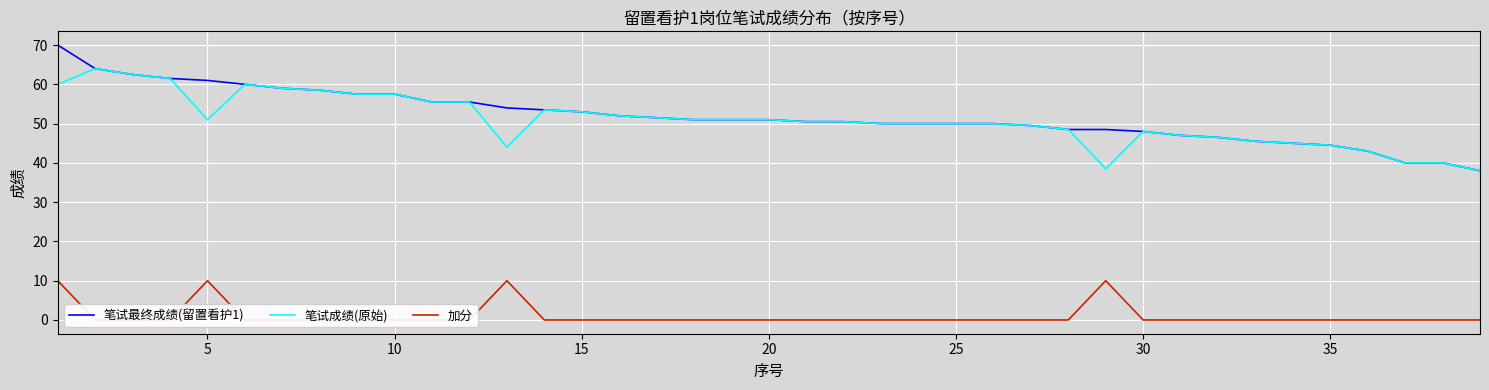

Reading left to right, what are all the values shown in this chart?

笔试最终成绩(留置看护1): 70.0	64.0	62.5	61.5	61.0	60.0	59.0	58.5	57.5	57.5	55.5	55.5	54.0	53.5	53.0	52.0	51.5	51.0	51.0	51.0	50.5	50.5	50.0	50.0	50.0	50.0	49.5	48.5	48.5	48.0	47.0	46.5	45.5	45.0	44.5	43.0	40.0	40.0	38.0
笔试成绩(原始): 60.0	64.0	62.5	61.5	51.0	60.0	59.0	58.5	57.5	57.5	55.5	55.5	44.0	53.5	53.0	52.0	51.5	51.0	51.0	51.0	50.5	50.5	50.0	50.0	50.0	50.0	49.5	48.5	38.5	48.0	47.0	46.5	45.5	45.0	44.5	43.0	40.0	40.0	38.0
加分: 10.0	0.0	0.0	0.0	10.0	0.0	0.0	0.0	0.0	0.0	0.0	0.0	10.0	0.0	0.0	0.0	0.0	0.0	0.0	0.0	0.0	0.0	0.0	0.0	0.0	0.0	0.0	0.0	10.0	0.0	0.0	0.0	0.0	0.0	0.0	0.0	0.0	0.0	0.0